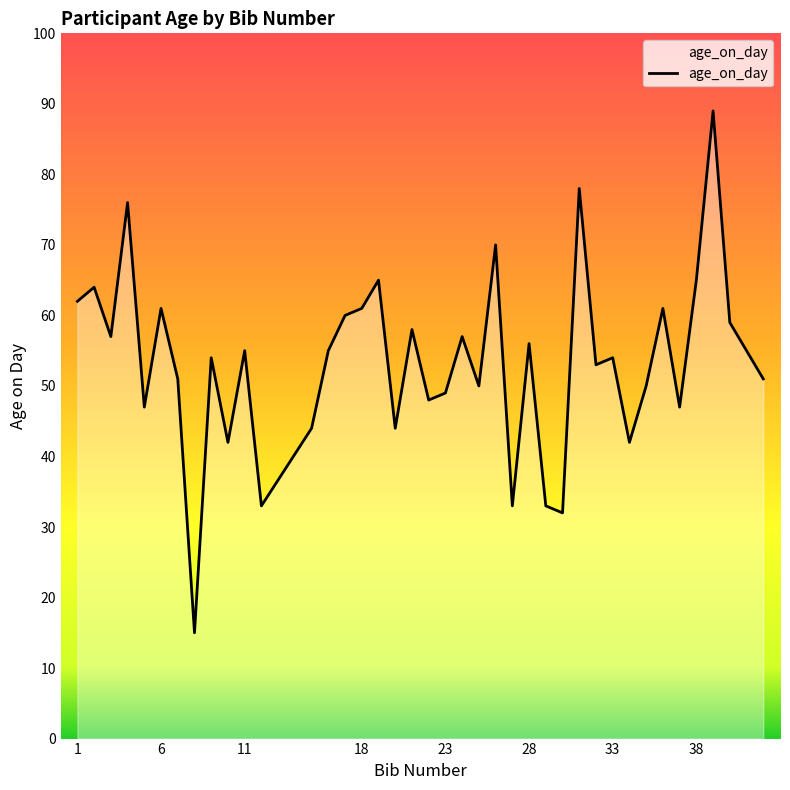

What is the difference between the maximum and minimum values?

74